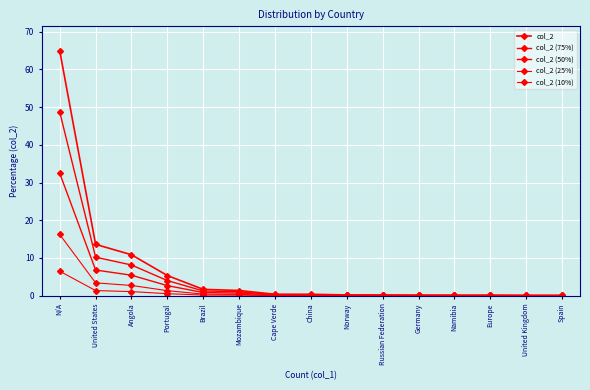

Does the chart have visible grid lines?

Yes